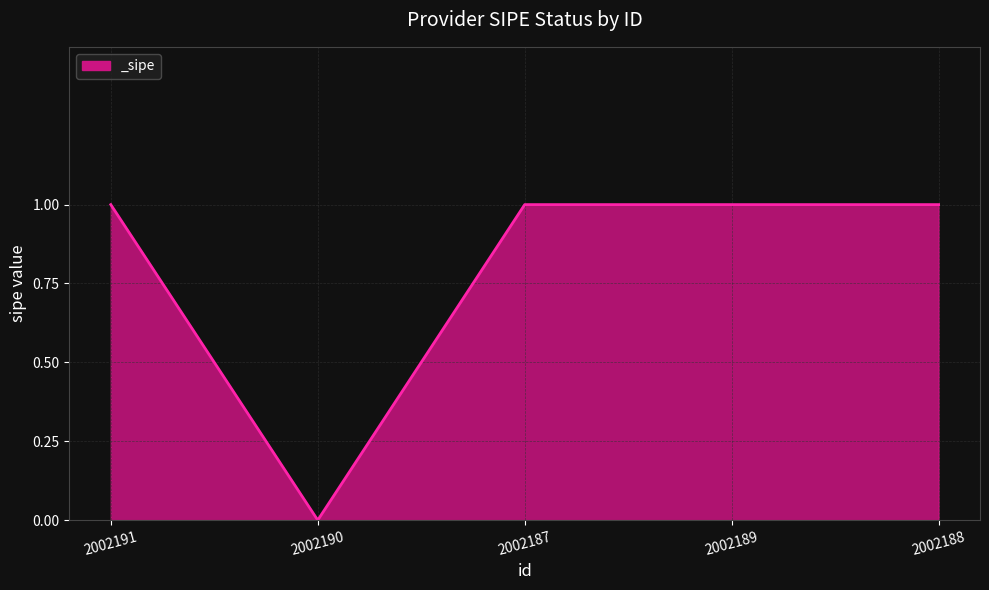

The chart shows a value of 0 at 2002191. True or false?

False